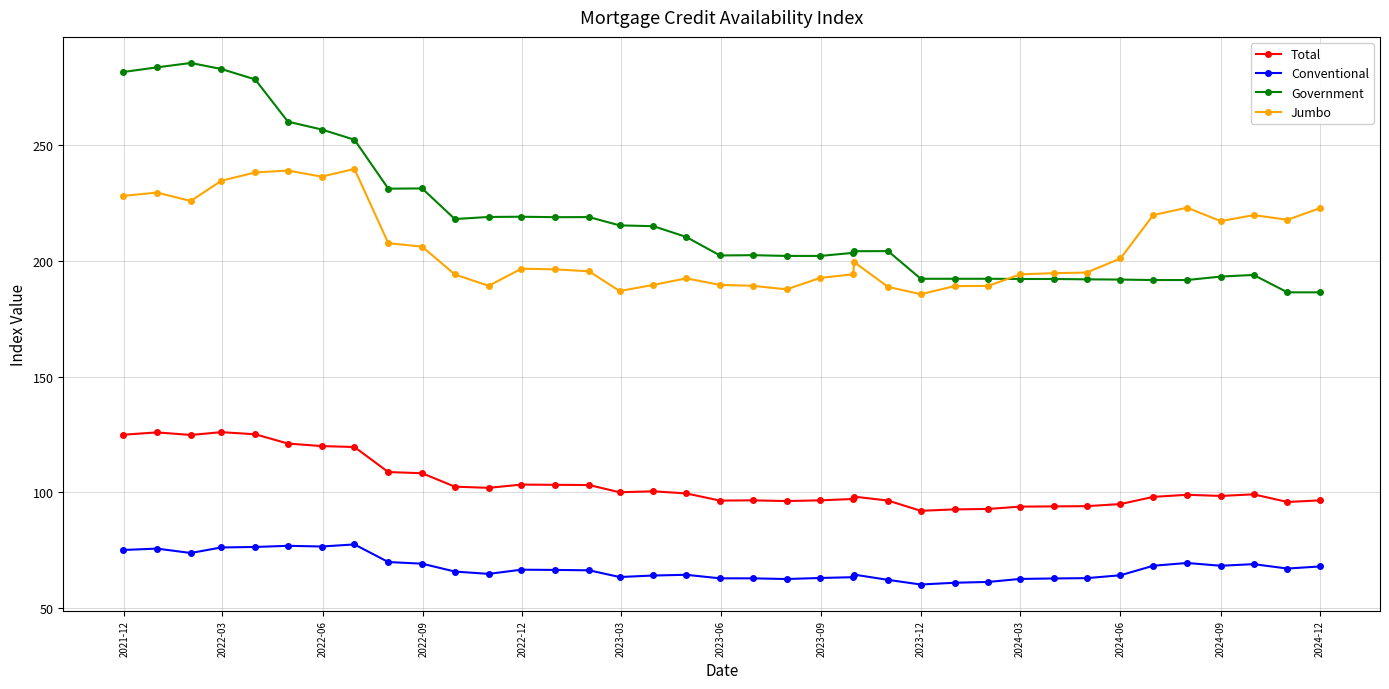

How many times do Government and Jumbo cross each other?

1